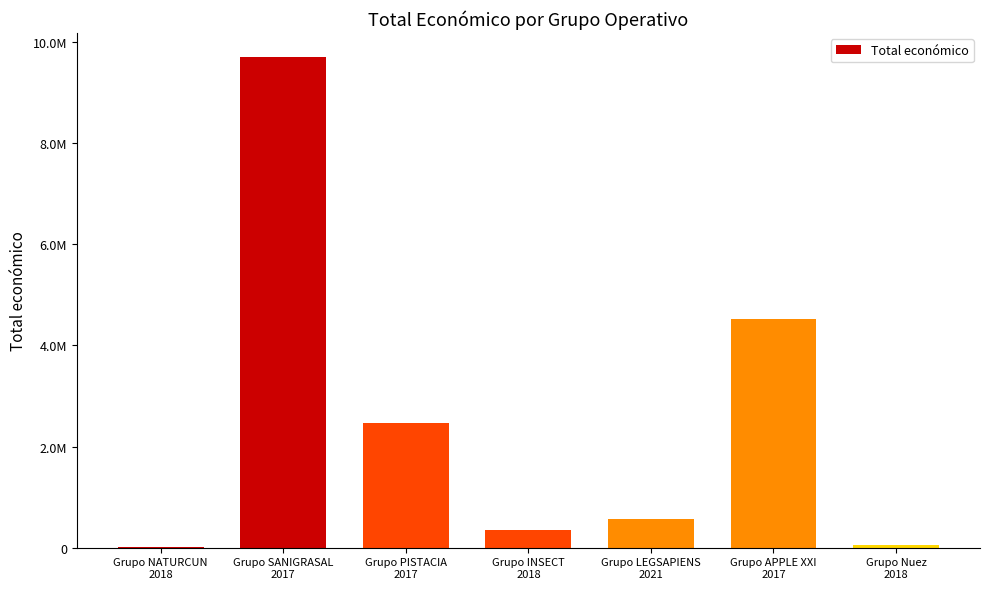

What is the greatest value displayed?

9695285